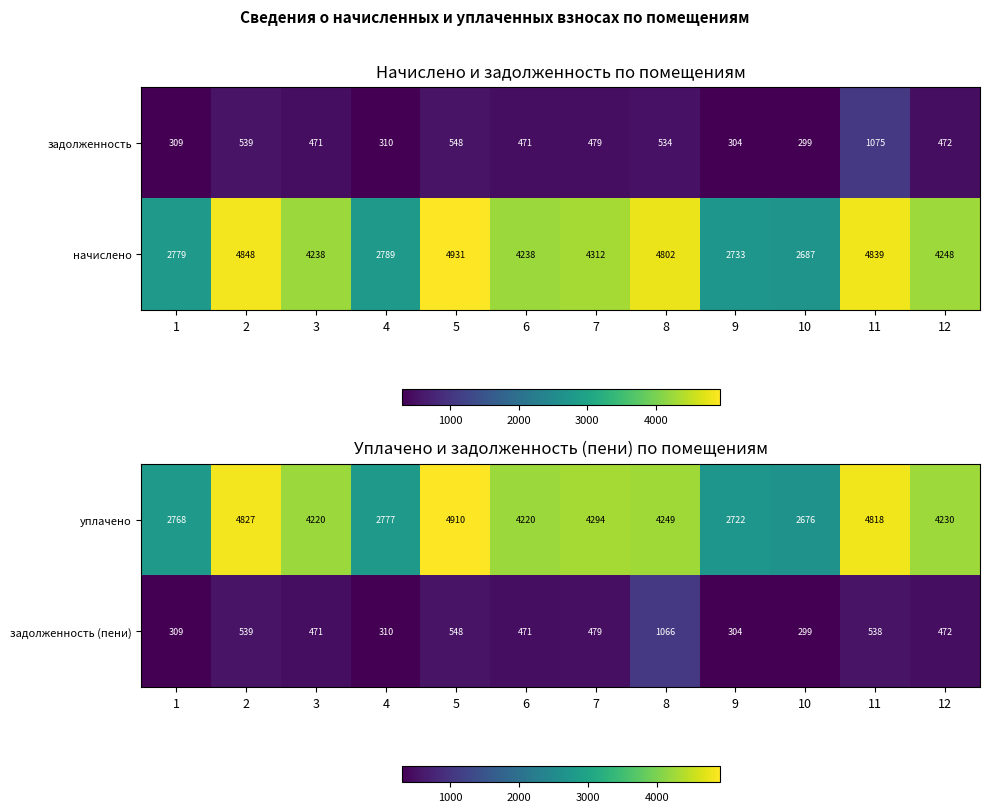

What is the difference between the уплачено values at 2 and 9?

2105.6